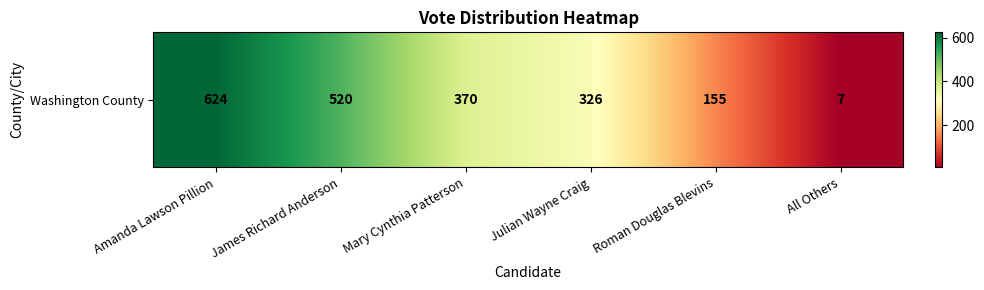

Is it true that the value at James Richard Anderson is 776?

False